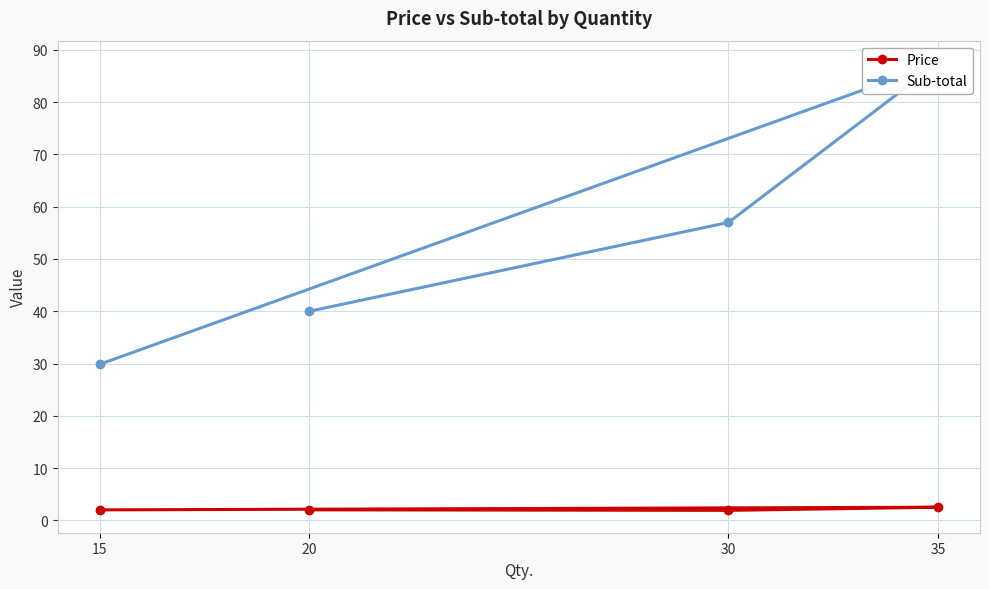

How many values in the Sub-total series exceed 57?

1